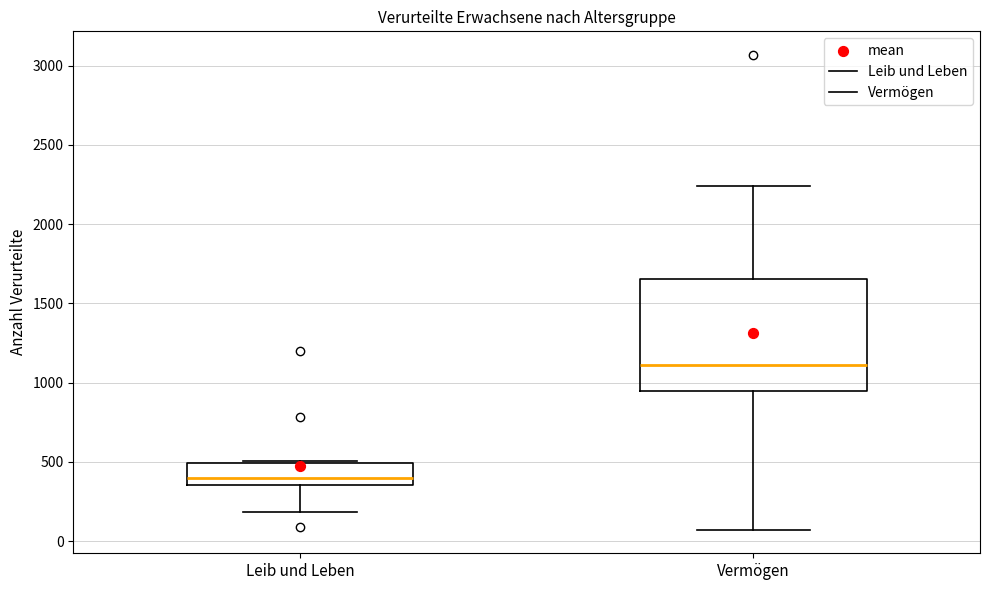

Comparing the boxes themselves (not the whiskers), which one is the tallest?

Vermögen